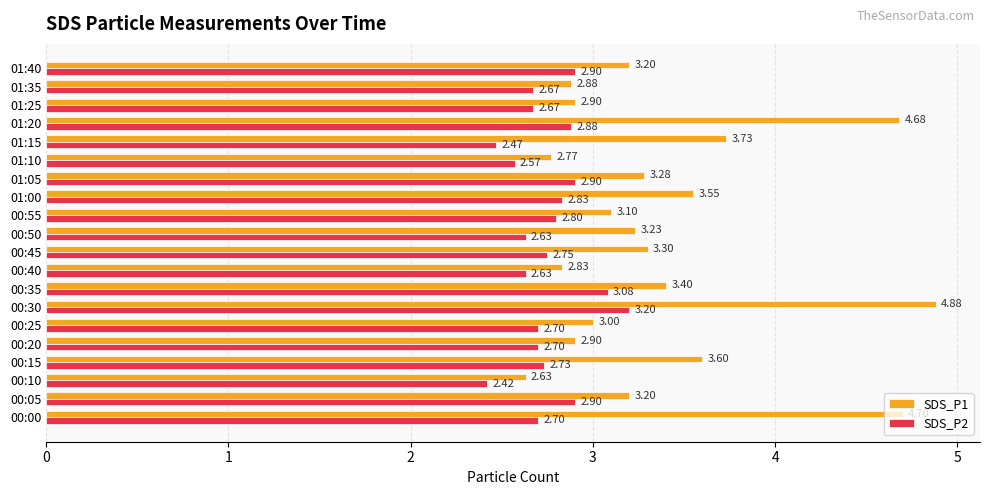

List the series in order of their peak value, lowest first.

SDS_P2, SDS_P1